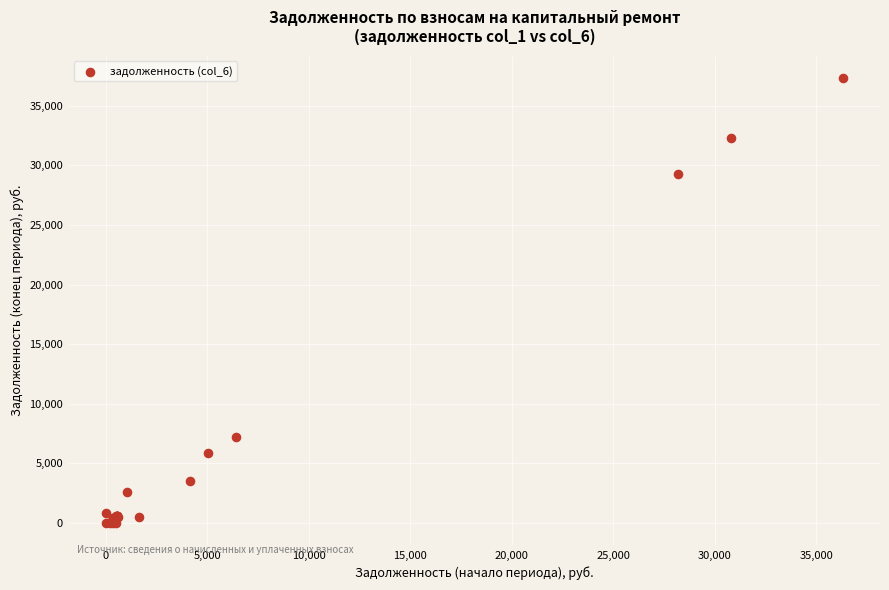

What Y value in the scatter plot is closest to 18663?

29297.7